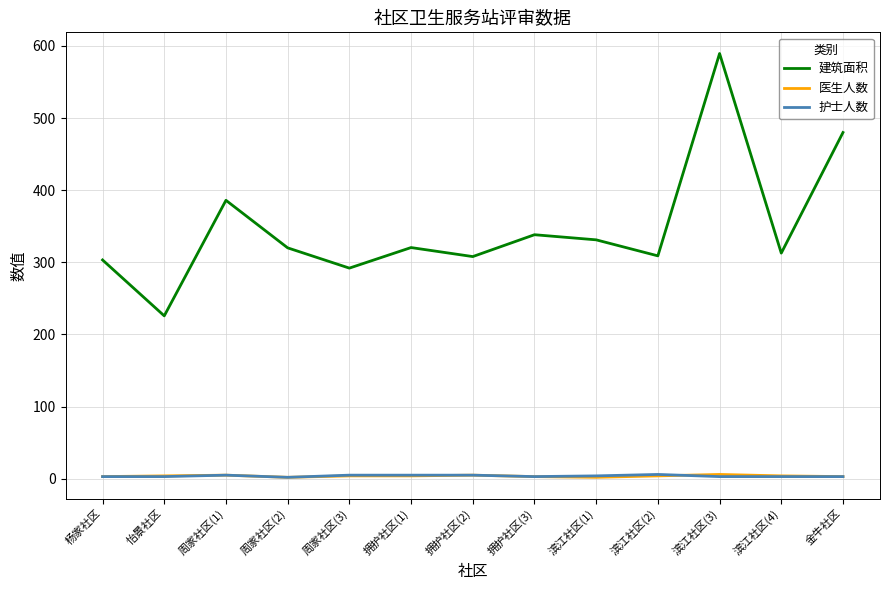

Count the 医生人数 values in the range 3 to 4.

8